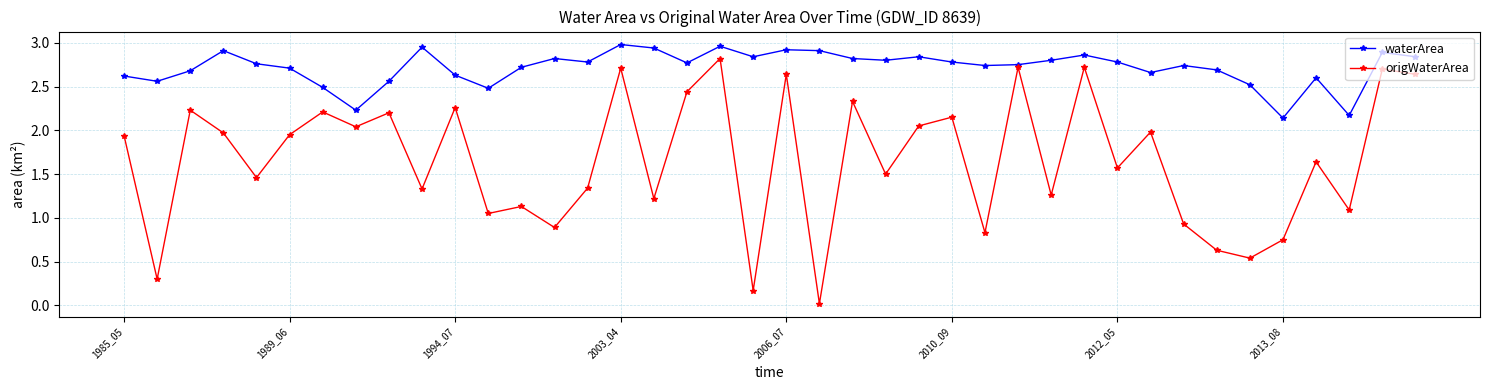

In waterArea, how many points are lower than both neighbors (excluding endpoints)?

11